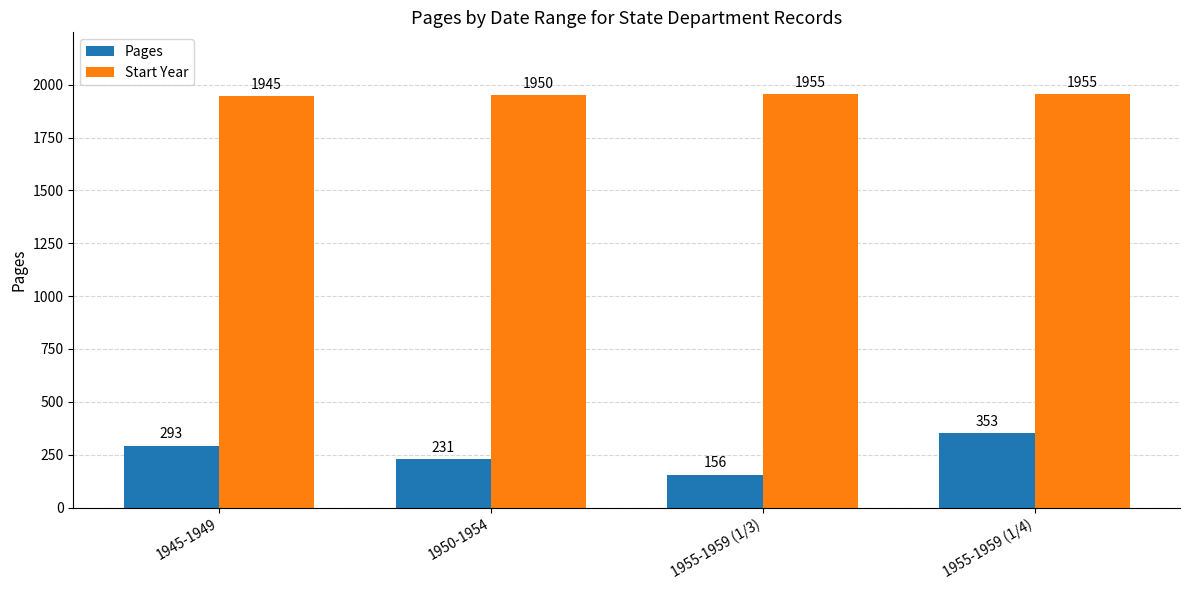

Count the Pages values in the range 231 to 353.

3